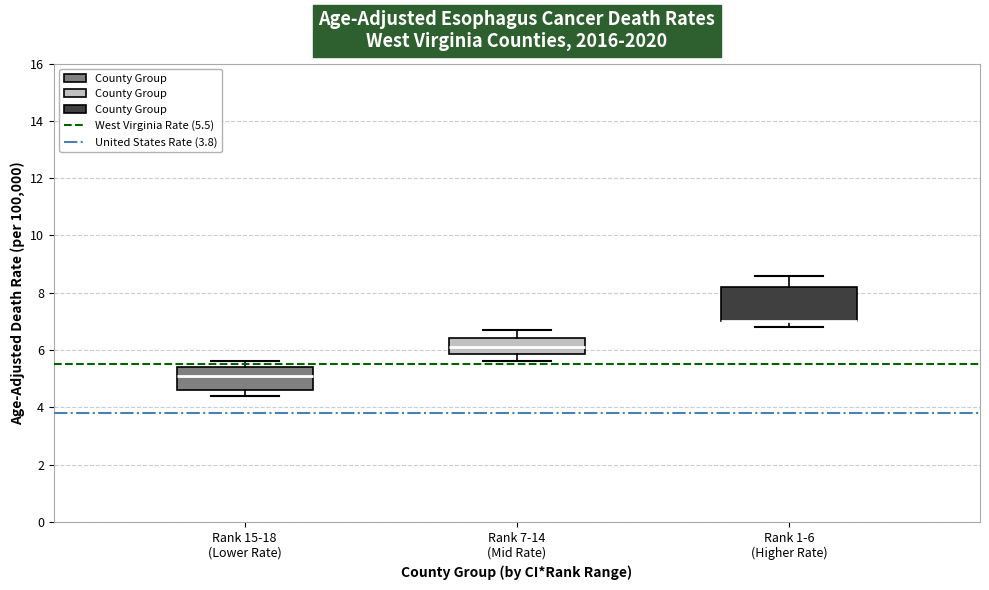

Comparing the boxes themselves (not the whiskers), which one is the tallest?

Rank 1-6 (Higher Rate)